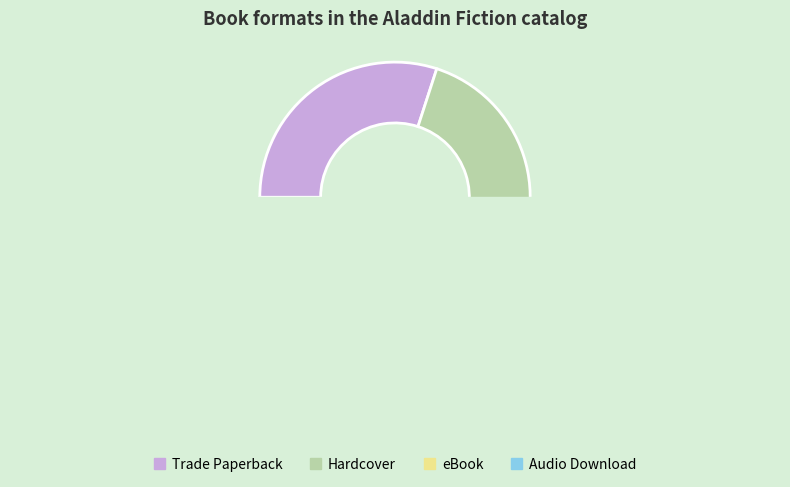

What is the total percentage of Trade Paperback and Hardcover?

60.0%